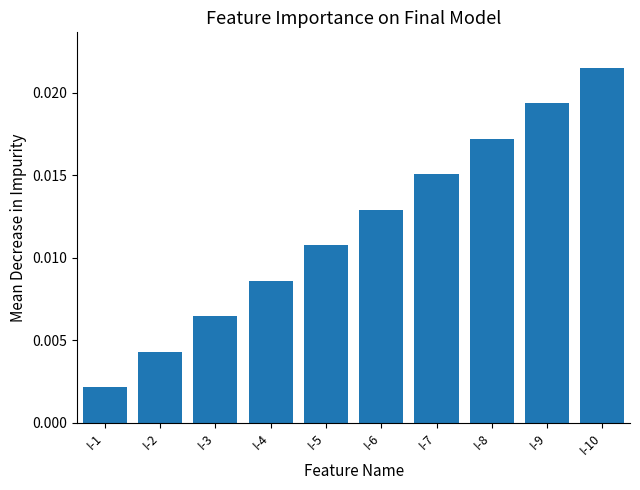

Which has a higher value, I-1 or I-4?

I-4